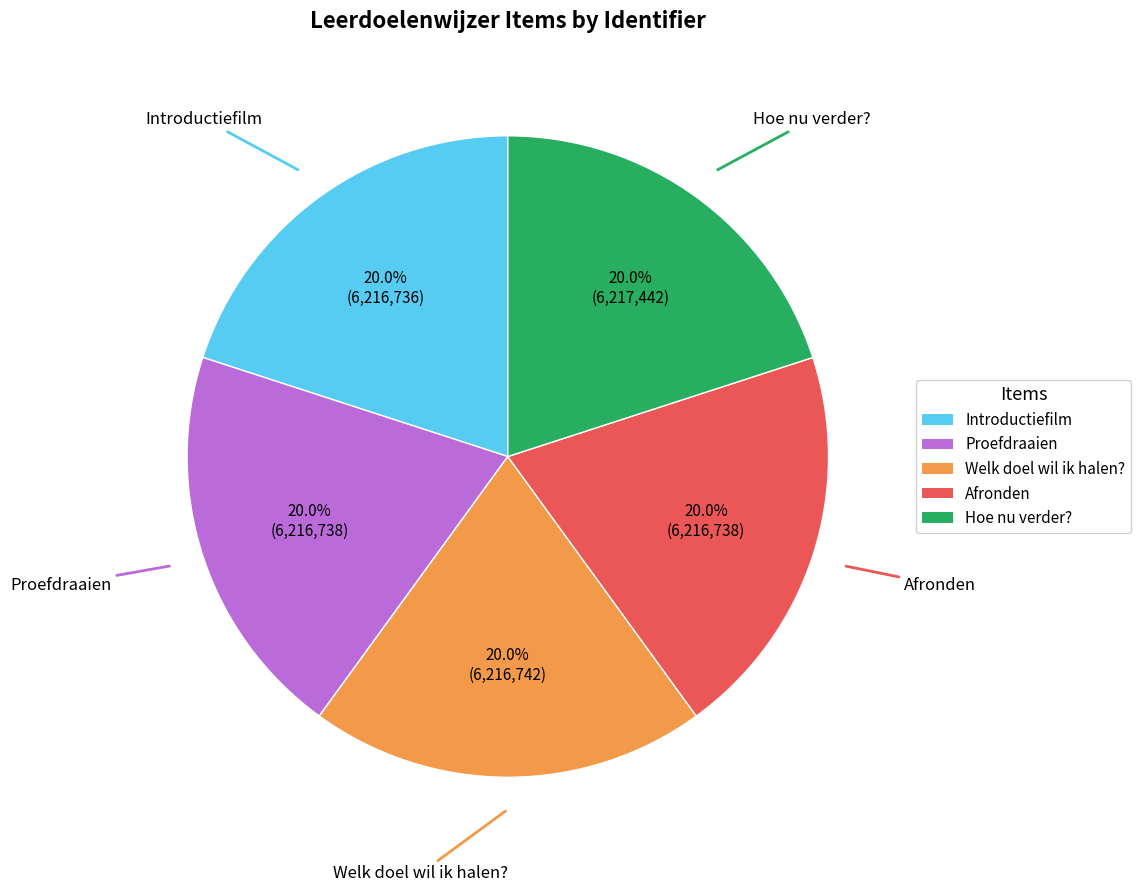

What percentage is the Introductiefilm slice, to the nearest percent?

20%